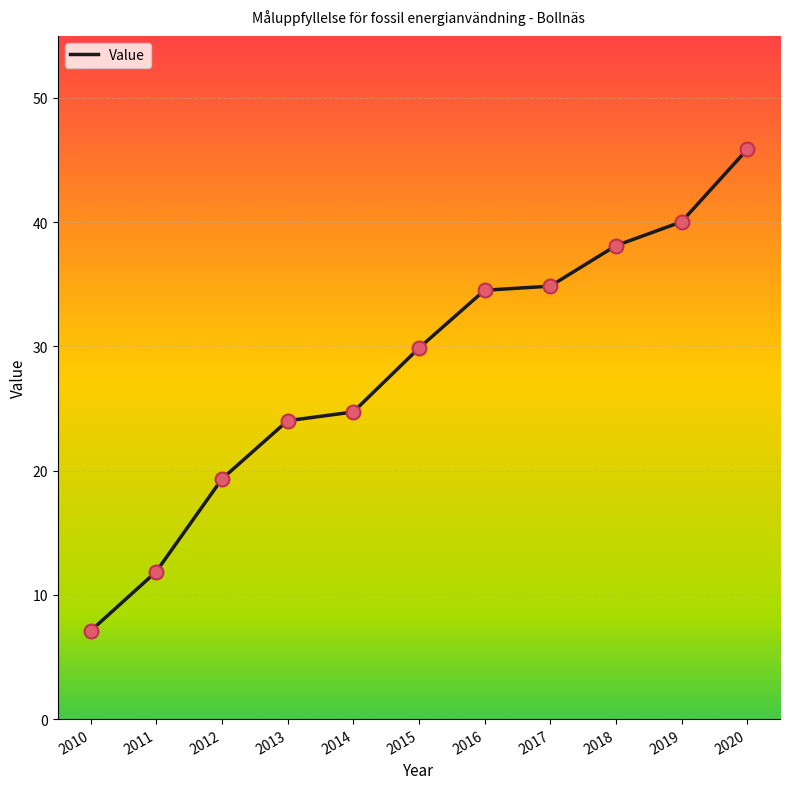

Approximately how many times larger is the value at 2011 compared to 2013?

0.5